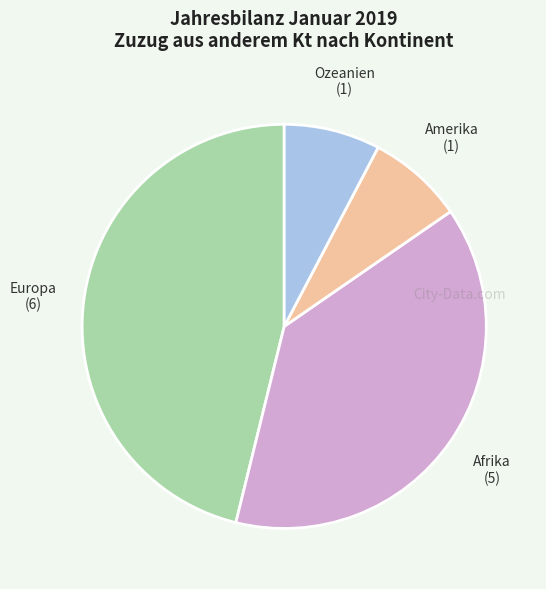

Is the sum of Europa and Amerika greater than half?

Yes